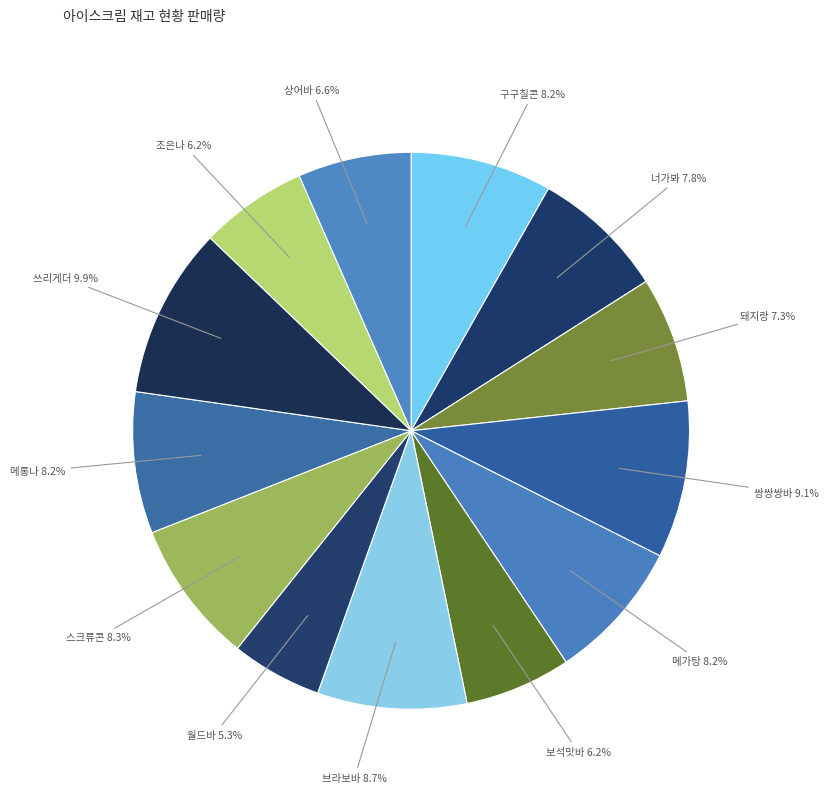

Between 월드바 and 쓰리게더, which is larger?

쓰리게더